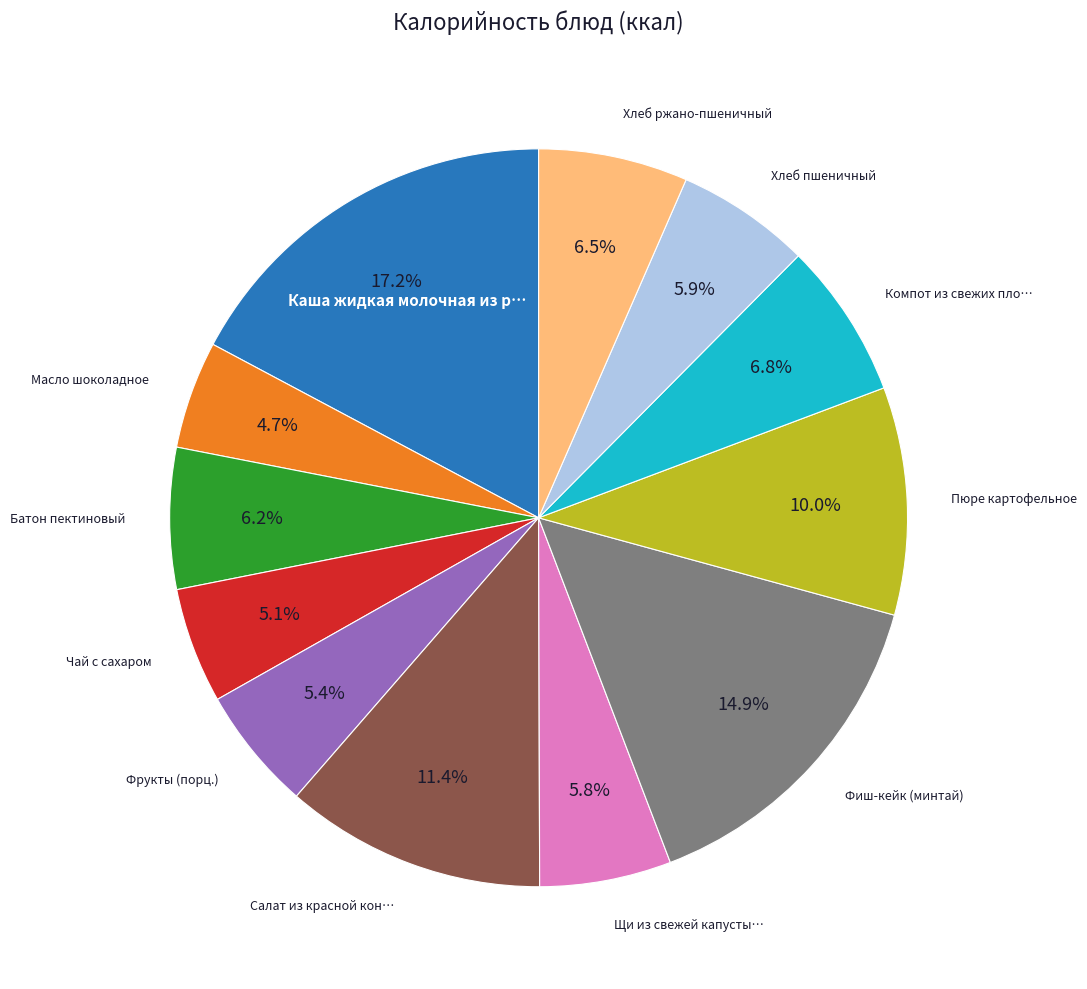

Does any single category account for the majority?

No